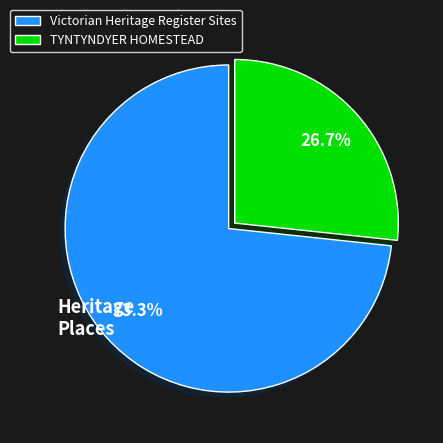

Count the number of slices in the pie.

2